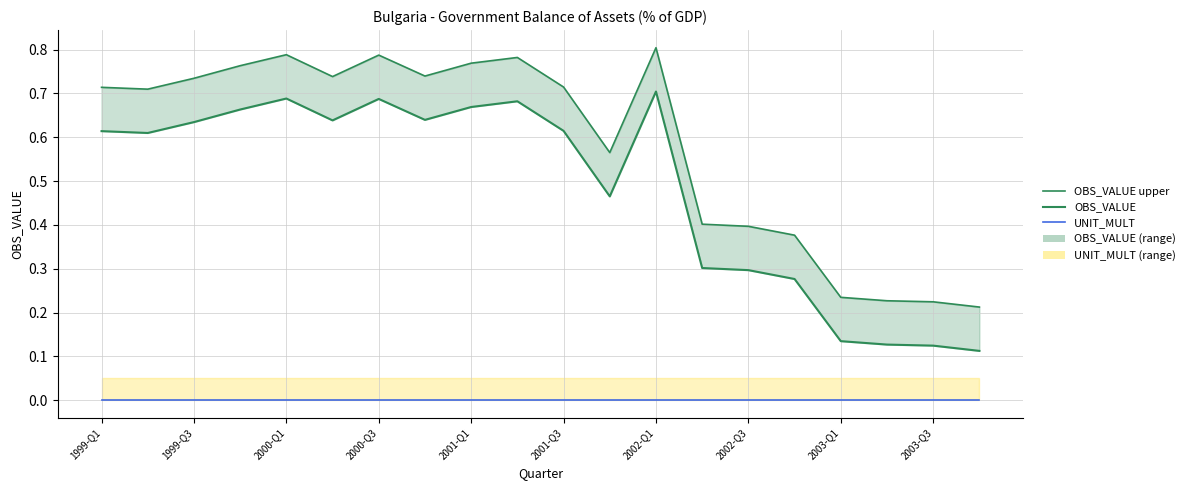

True or false: OBS_VALUE and OBS_VALUE upper intersect in this chart.

False